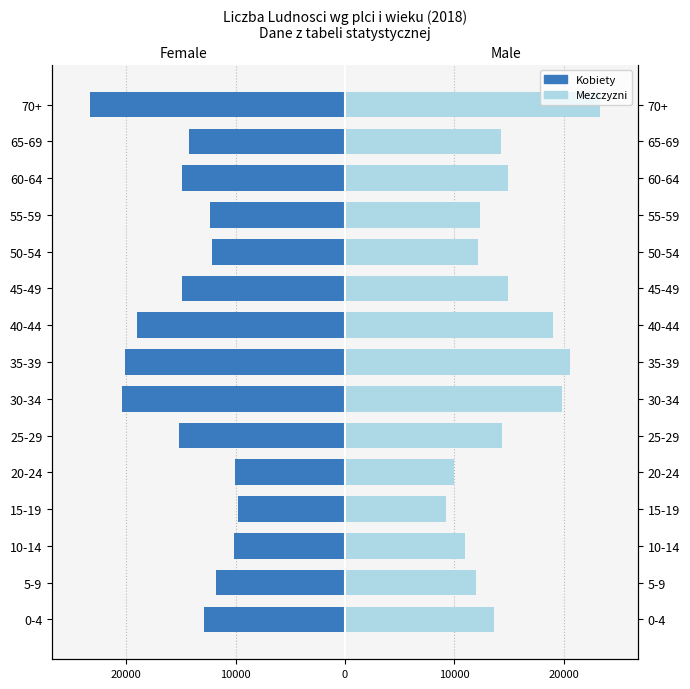

What is the greatest value displayed?

23271